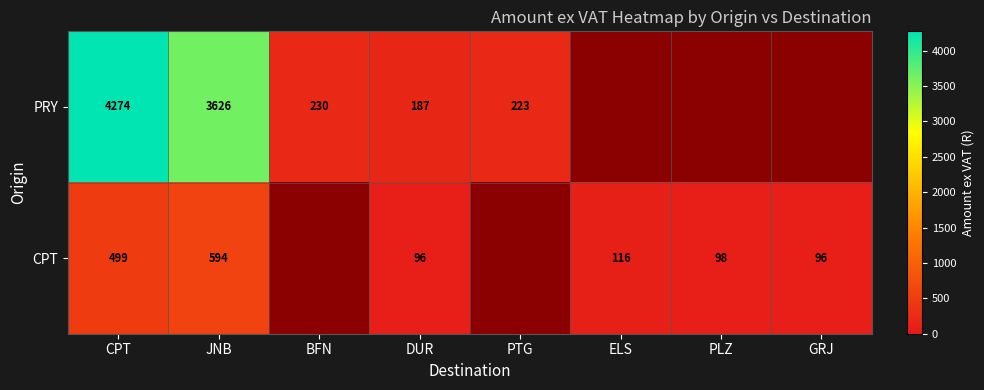

What is the smallest value displayed?

95.8